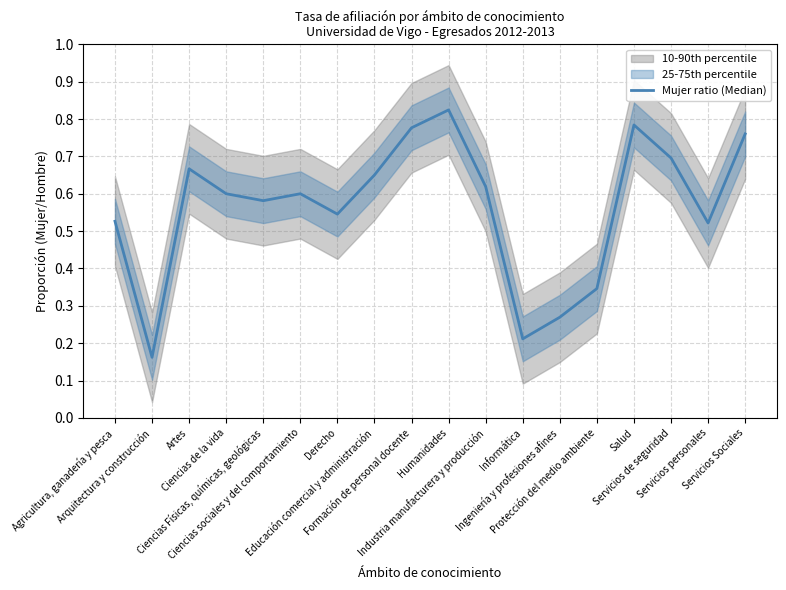

Reading right to left, extract all data points from this chart.

Servicios Sociales=0.8	Servicios personales=0.5	Servicios de seguridad=0.7	Salud=0.8	Protección del medio ambiente=0.3	Ingeniería y profesiones afines=0.3	Informática=0.2	Industria manufacturera y producción=0.6	Humanidades=0.8	Formación de personal docente=0.8	Educación comercial y administración=0.7	Derecho=0.5	Ciencias sociales y del comportamiento=0.6	Ciencias Físicas, químicas, geológicas=0.6	Ciencias de la vida=0.6	Artes=0.7	Arquitectura y construcción=0.2	Agricultura, ganadería y pesca=0.5